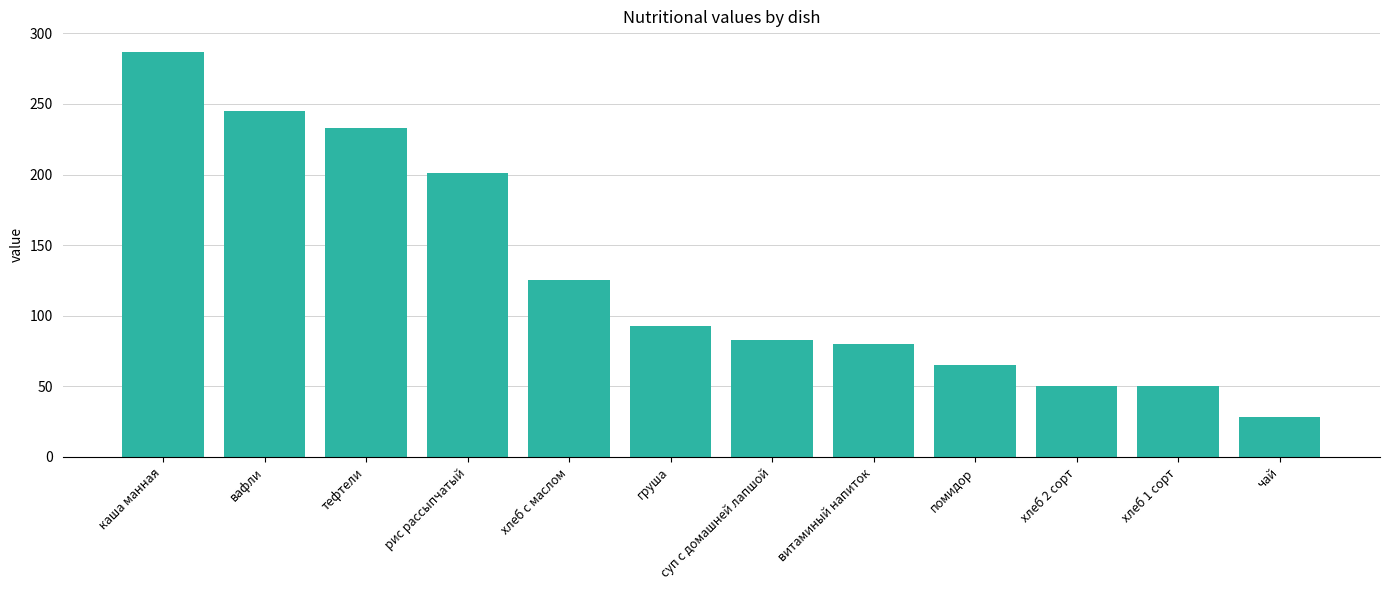

What is the label of the 1st bar from the left?

каша манная